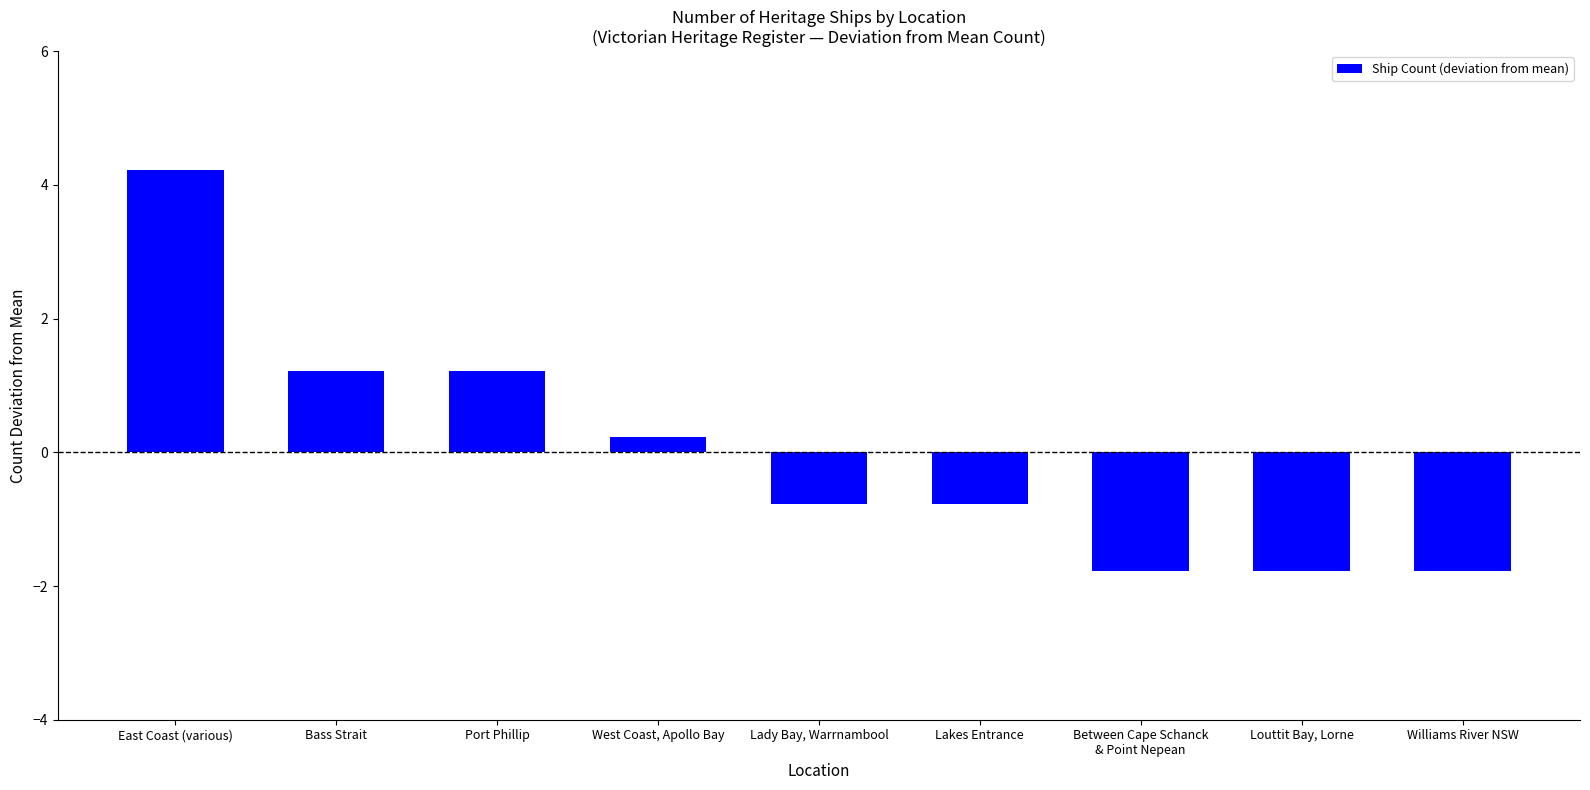

What is the label of the 8th bar from the left?

Louttit Bay, Lorne